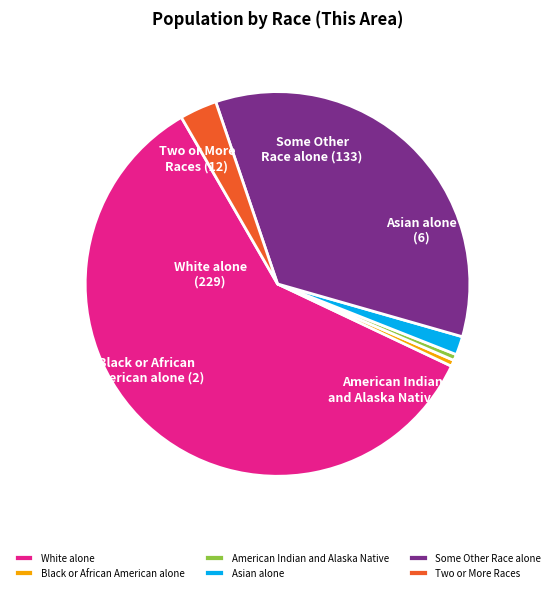

Approximately how many times larger is the value at Black or African American alone compared to Asian alone?

0.3